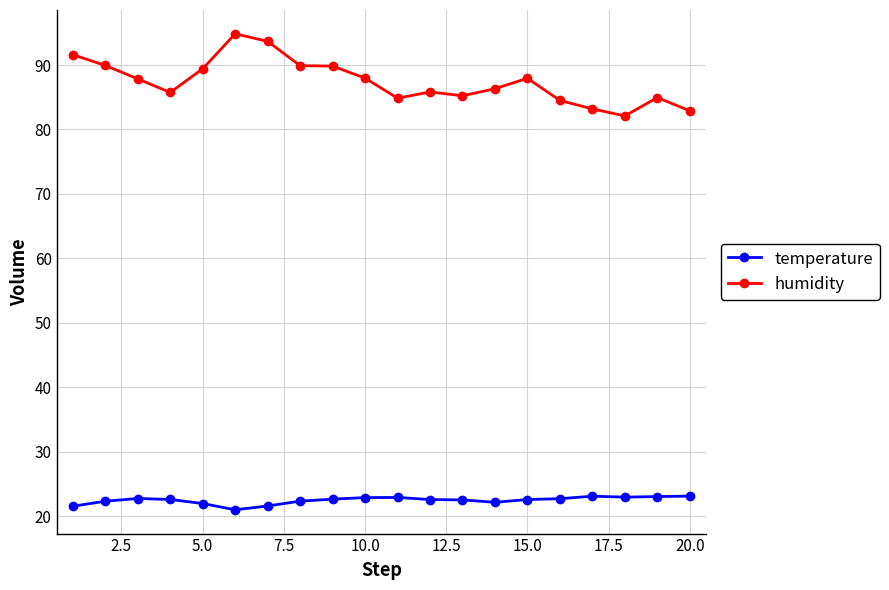

Which series has the largest total across all categories?

humidity